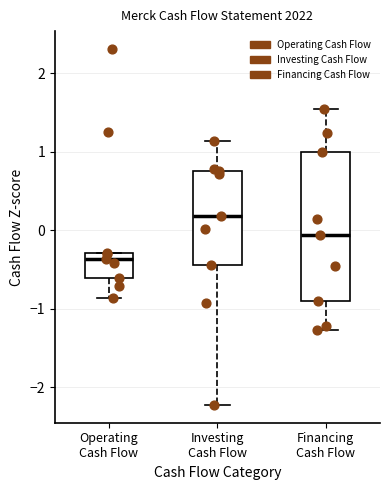

Which box has the lowest median line?

Operating Cash Flow